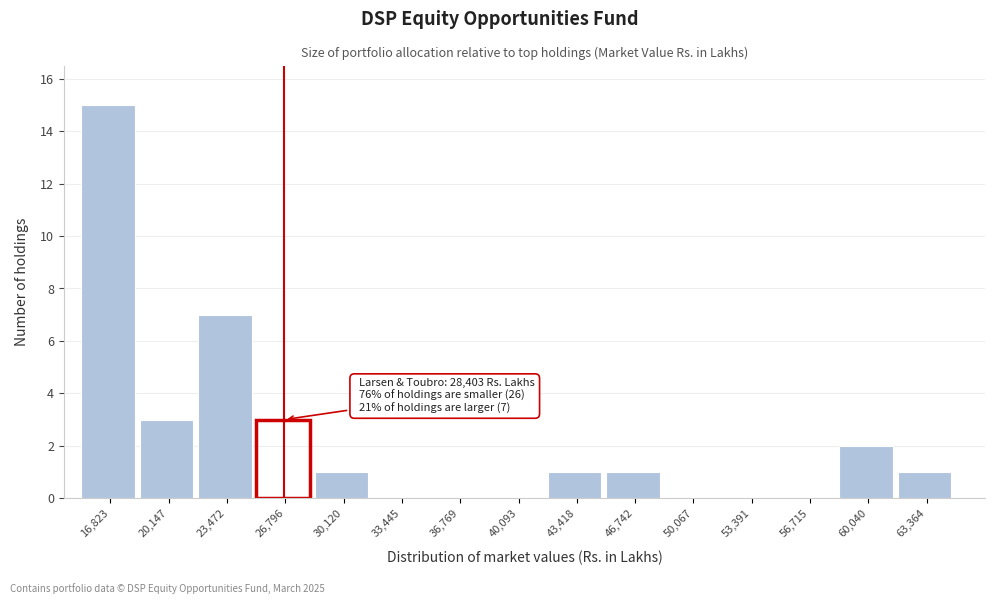

Reading right to left, extract all data points from this chart.

63,364=1	60,040=2	56,715=0	53,391=0	50,067=0	46,742=1	43,418=1	40,093=0	36,769=0	33,445=0	30,120=1	26,796=3	23,472=7	20,147=3	16,823=15